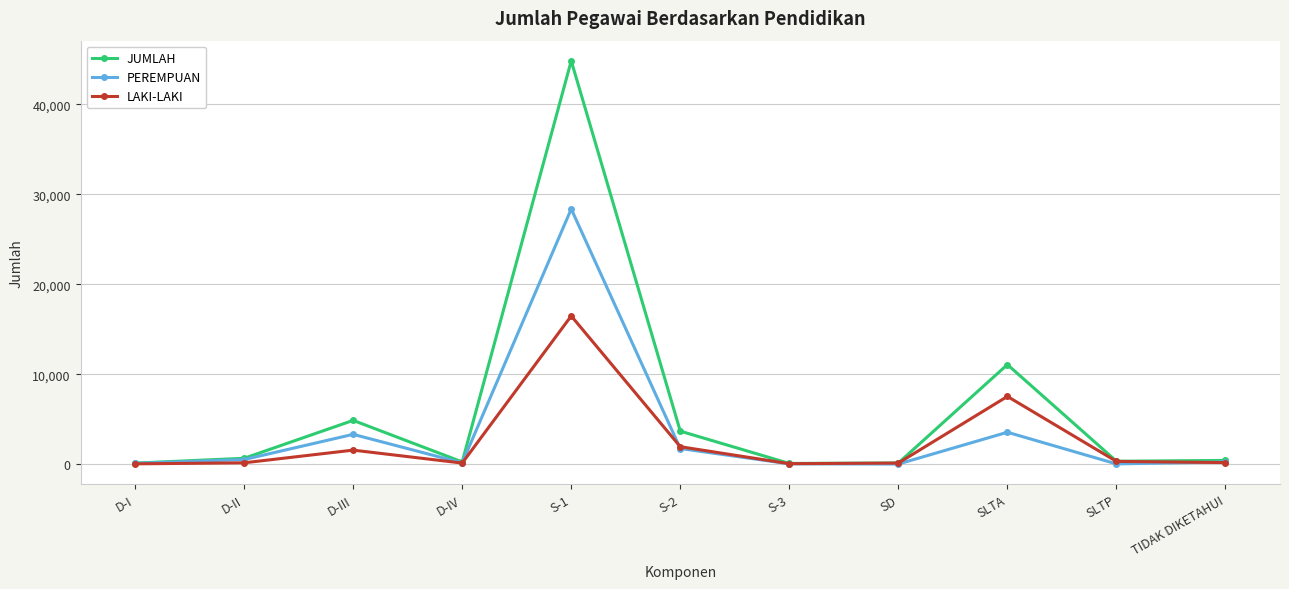

What is the average value of the JUMLAH series?

6031